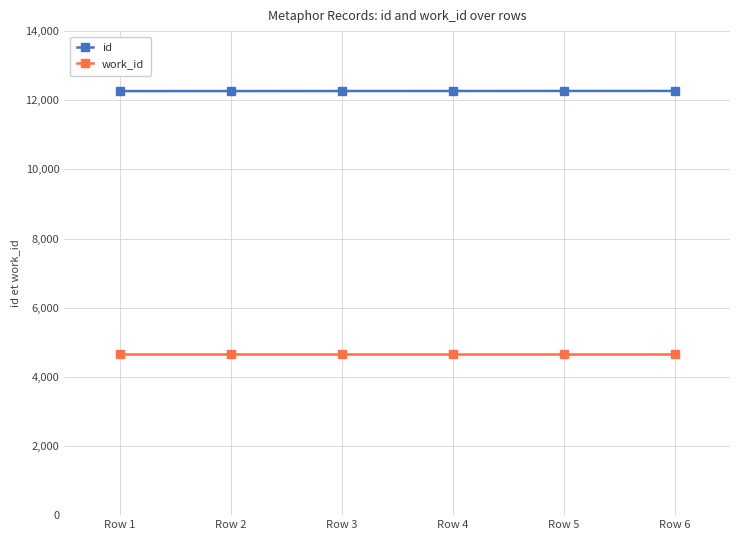

What is the approximate value of id at Row 1?

12265